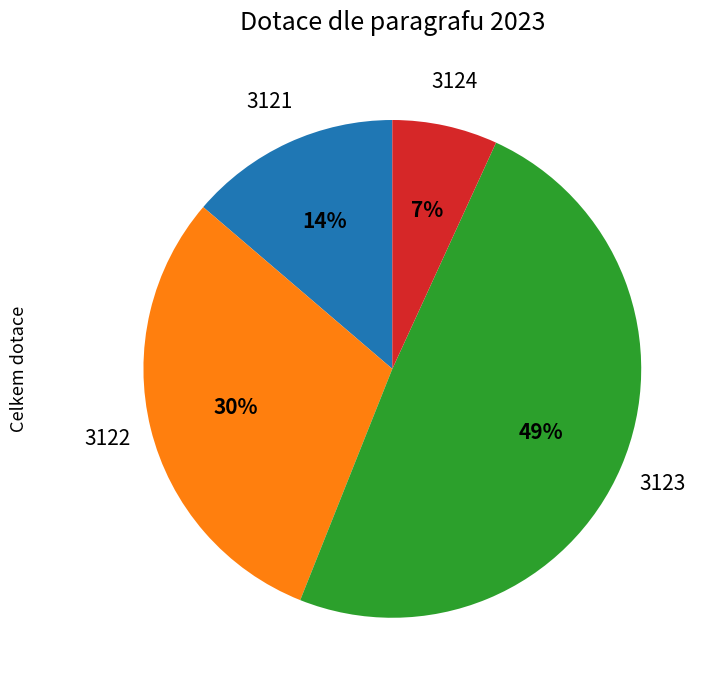

Is there a majority slice in this chart?

No